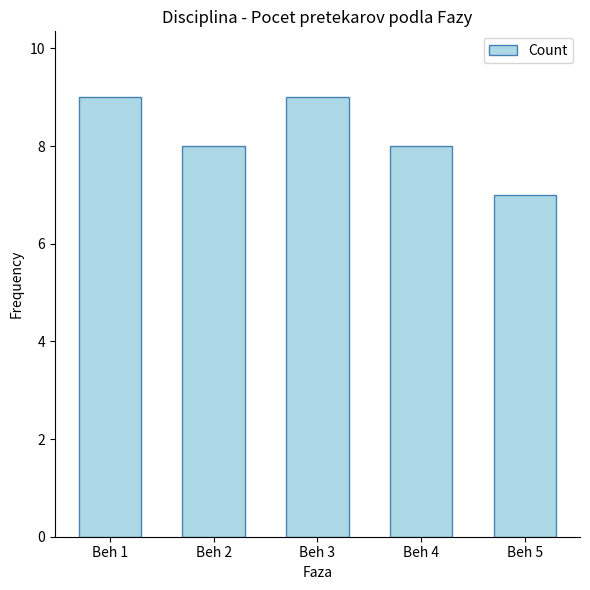

Which category has the lowest value across all series?

Beh 5